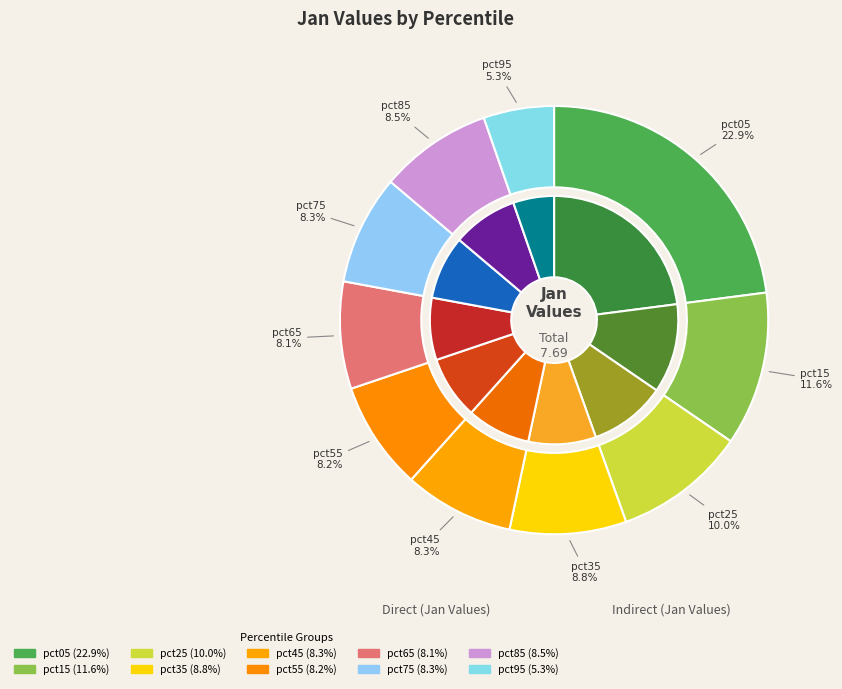

To the nearest percent, what portion does pct95 represent?

5%